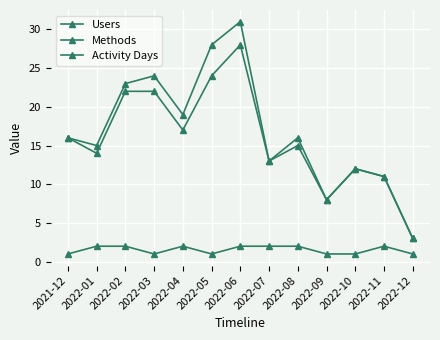

How many series are shown in this chart?

3